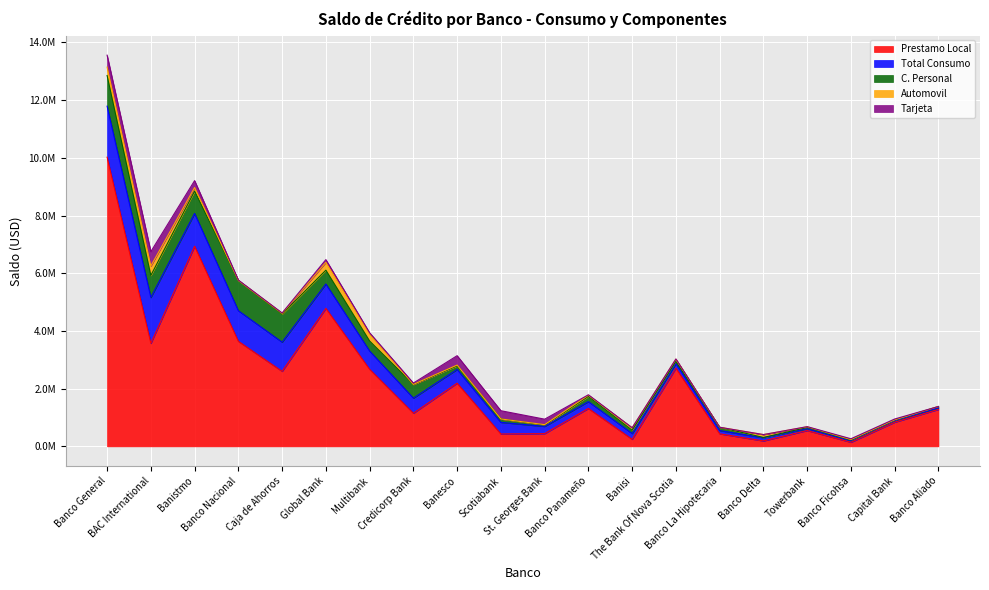

True or false: Total Consumo and Tarjeta intersect in this chart.

False